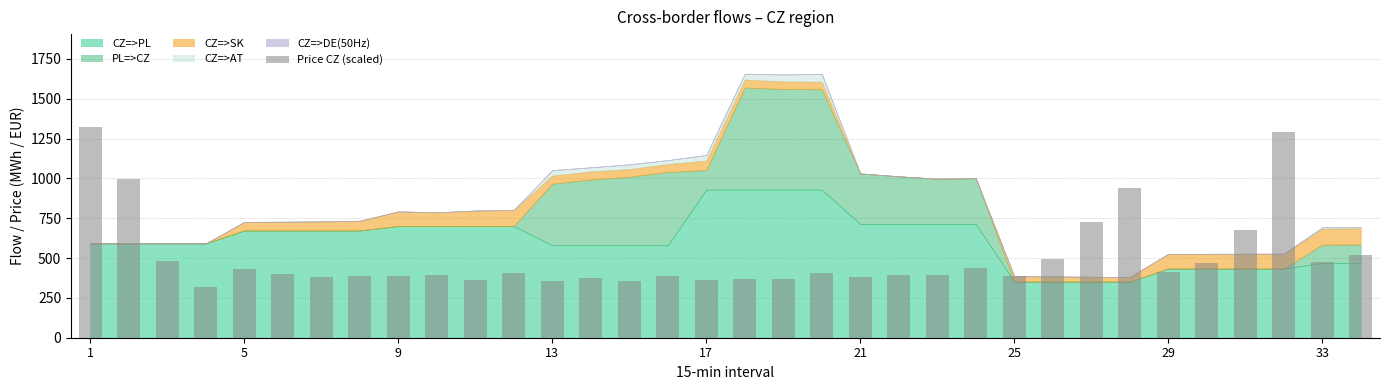

What is the value of the 19th bar from the left?

368.7